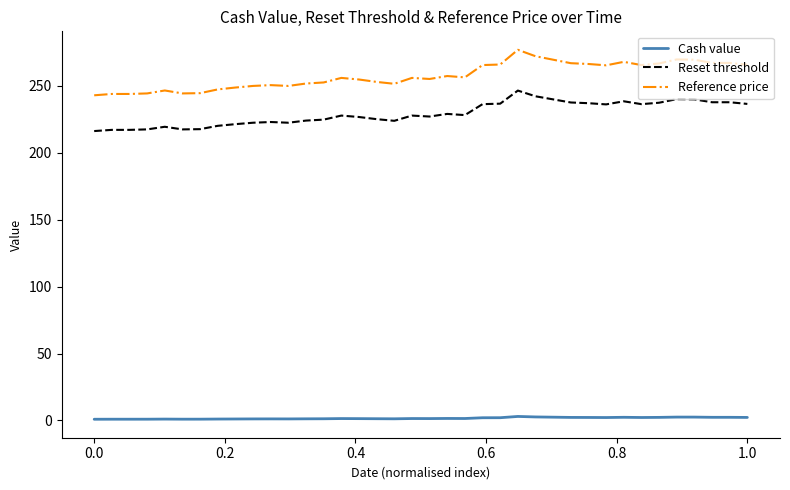

What is the minimum value for Reset threshold?

216.3